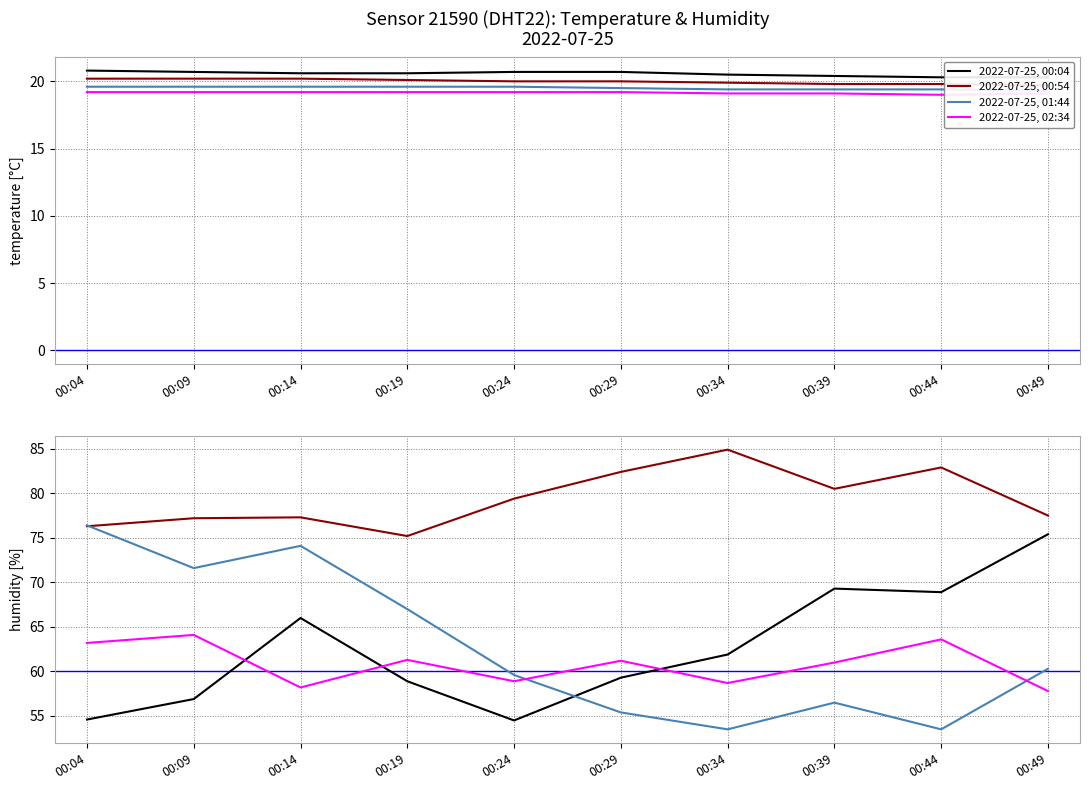

List the series in order of their peak value, lowest first.

2022-07-25, 02:34, 2022-07-25, 00:04, 2022-07-25, 01:44, 2022-07-25, 00:54